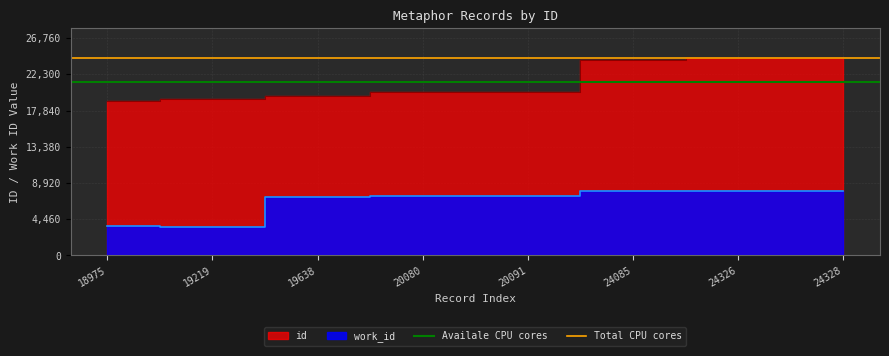

Between 19219 and 18975, which is larger?

19219